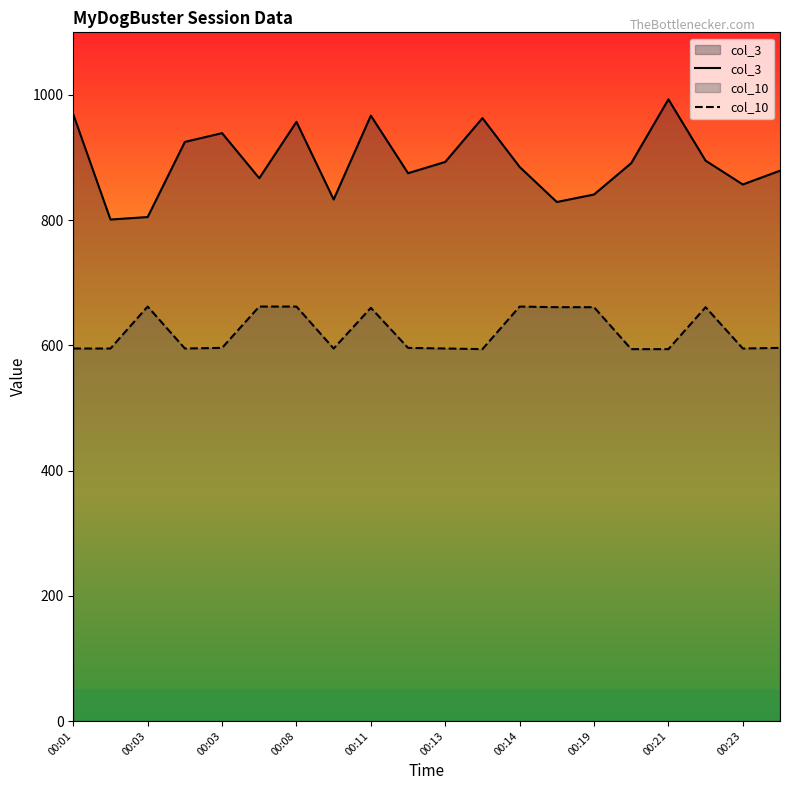

How many series are shown in this chart?

2